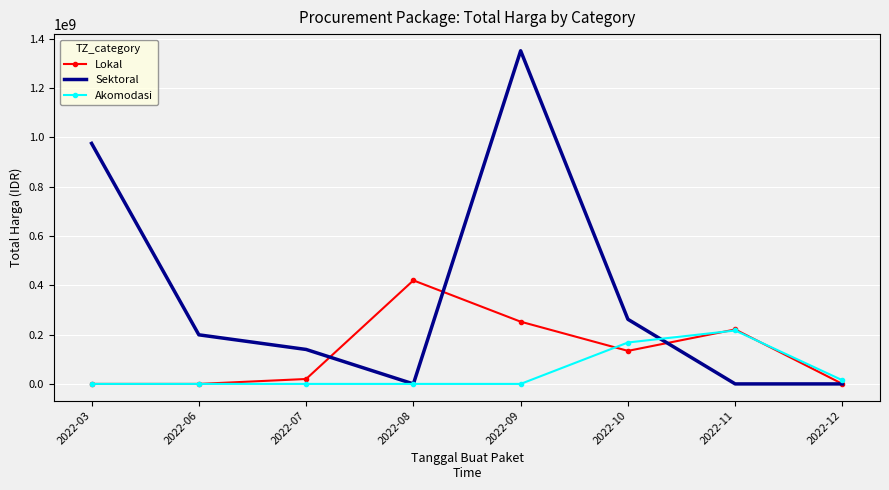

What is the total value across all series at 2022-08?

420075000